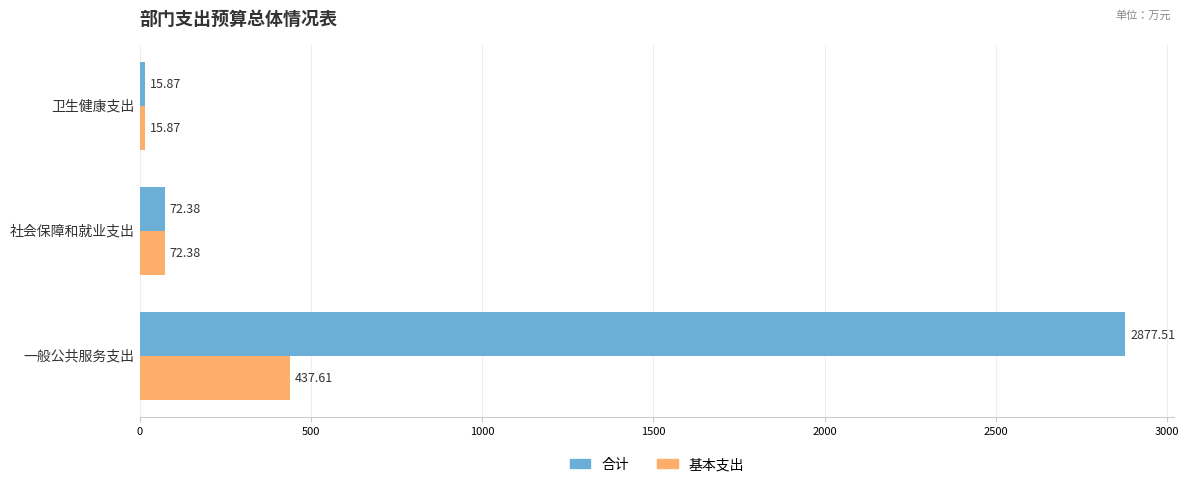

What is the difference between the maximum and second lowest values in the 合计 series?

2805.1